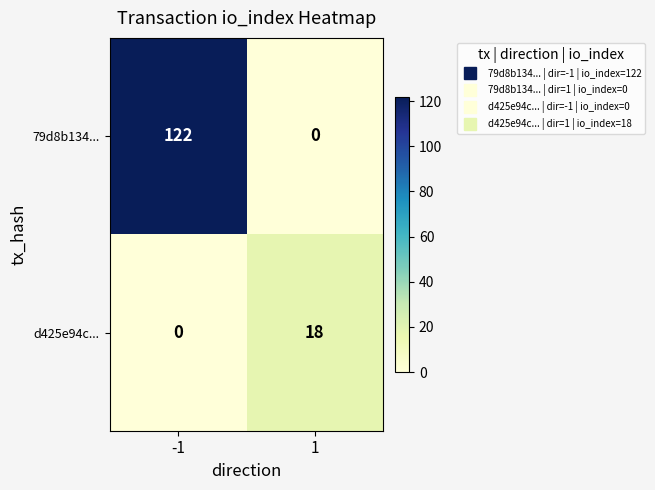

What is the difference between the maximum and minimum values in the d425e94c... series?

18